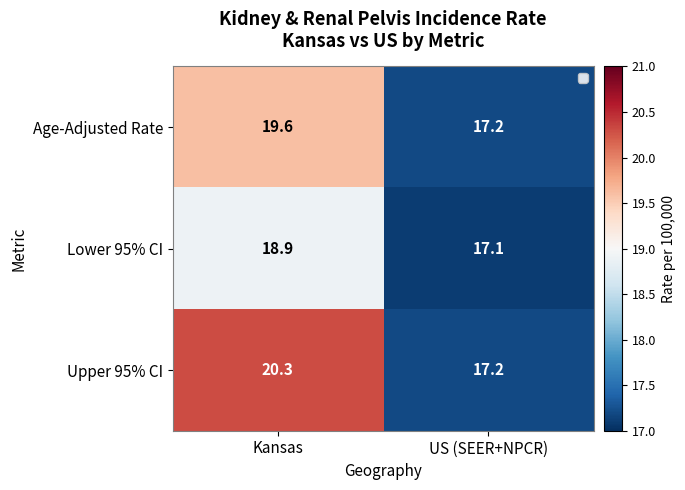

Reading left to right, transcribe all the data shown in this chart.

Age-Adjusted Rate: Kansas=19.6	US (SEER+NPCR)=17.2
Lower 95% CI: Kansas=18.9	US (SEER+NPCR)=17.1
Upper 95% CI: Kansas=20.3	US (SEER+NPCR)=17.2